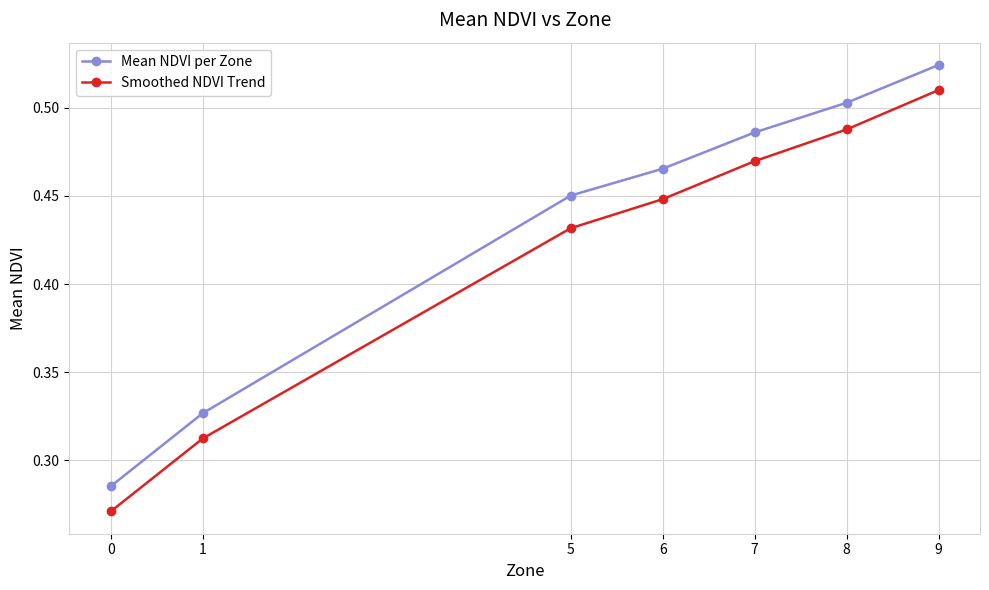

The value of Smoothed NDVI Trend at 1 is 0.2. True or false?

False